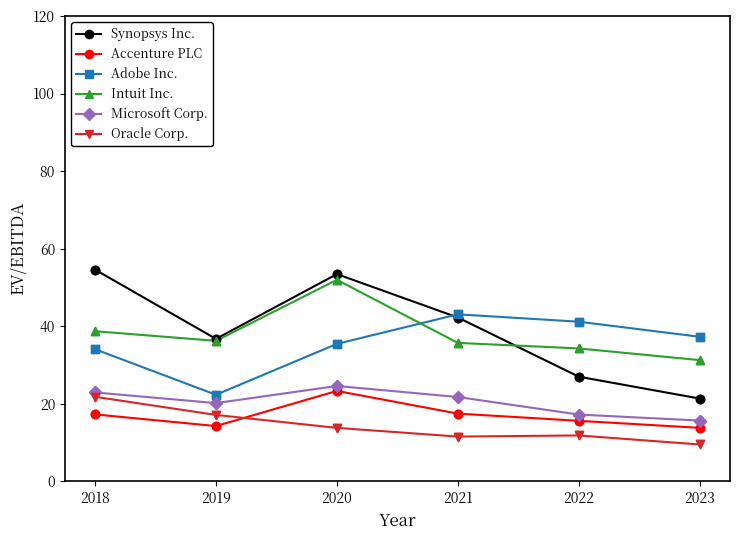

Which series has the widest spread of values?

Synopsys Inc.